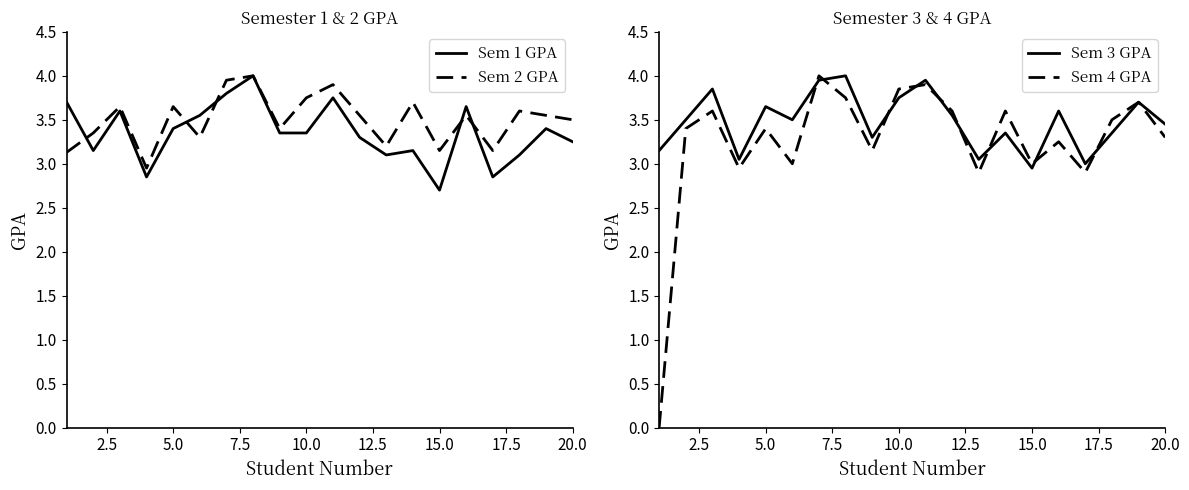

What is the average value of the Sem 3 GPA series?

3.5